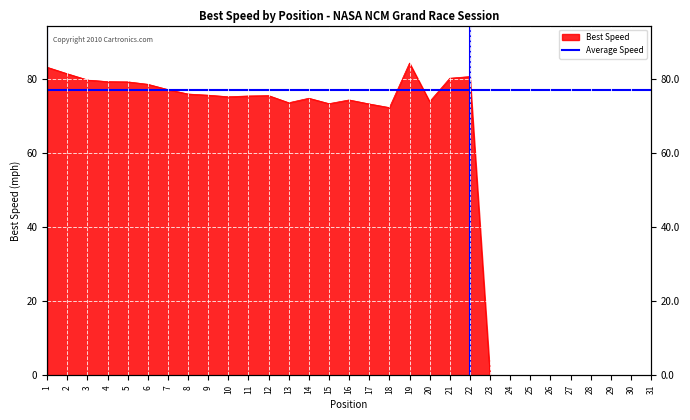

What is the average value?

54.7